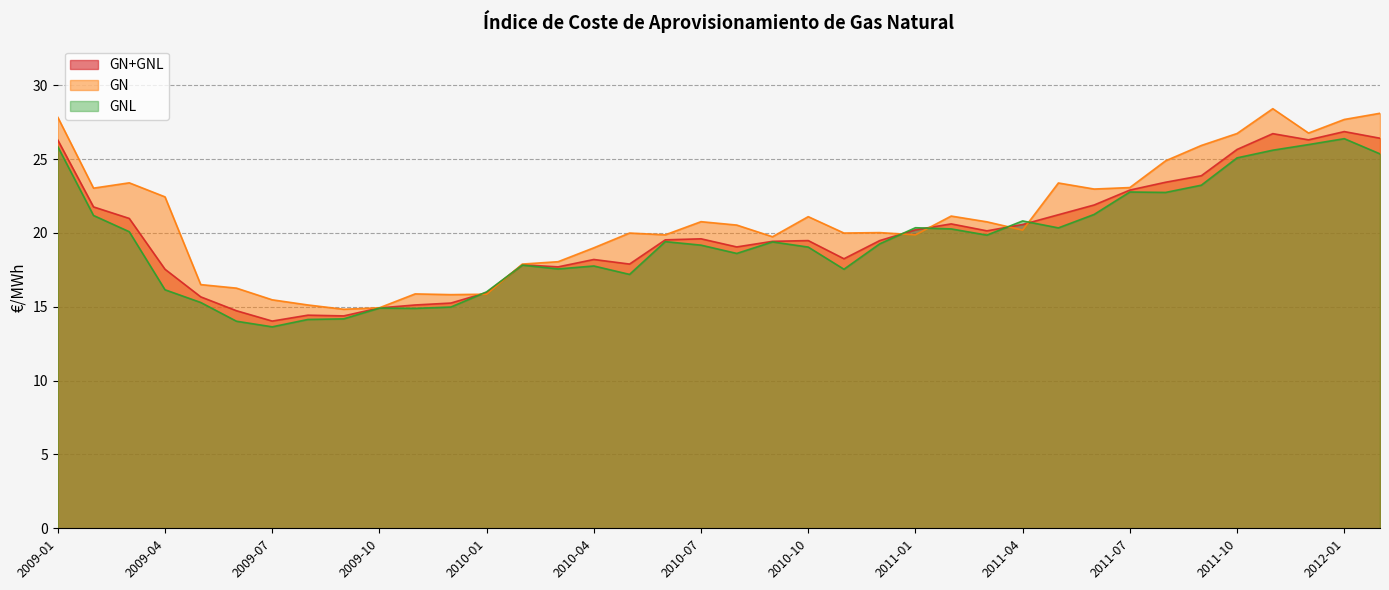

How many series are shown in this chart?

3